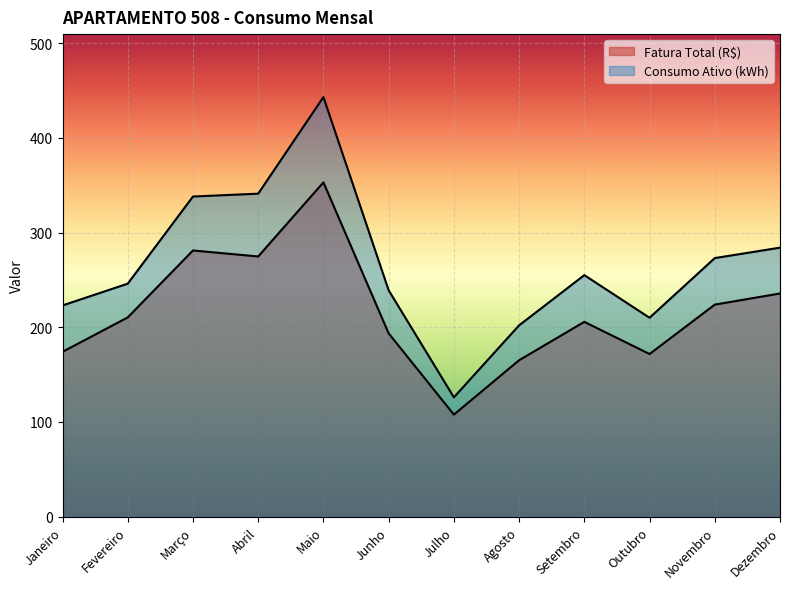

Reading left to right, list all the values displayed in this chart.

Fatura Total (R$): 174.0	210.4	281.1	274.7	352.9	193.5	107.7	165.2	205.7	171.7	223.9	235.6
Consumo Ativo (kWh): 223.0	246.0	338.0	341.0	443.0	239.0	126.0	202.0	255.0	210.0	273.0	284.0